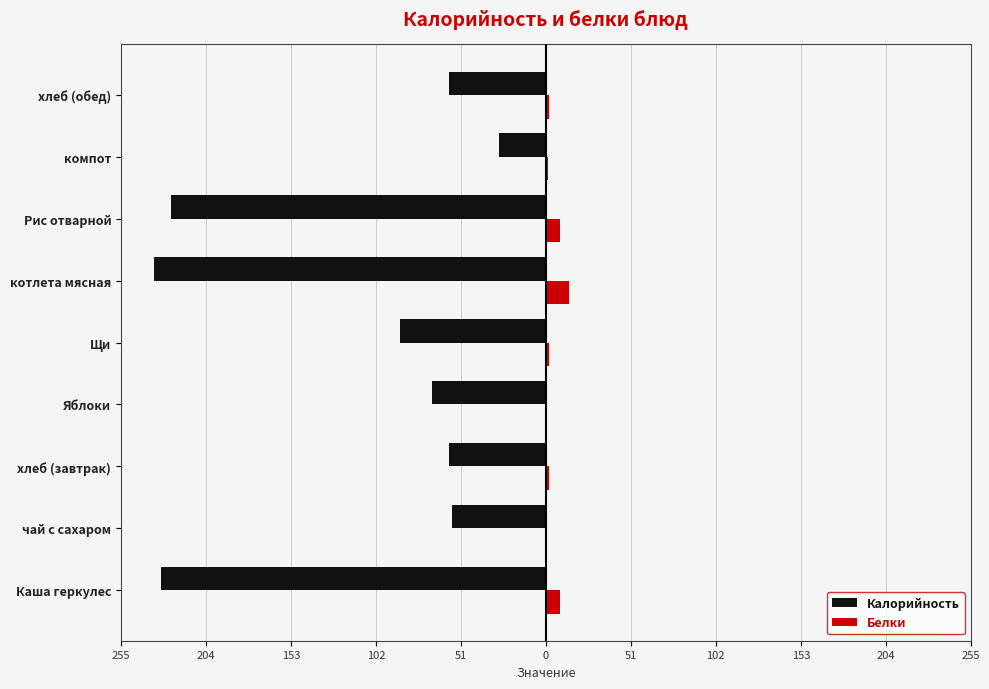

What are all the series names shown in the legend?

Калорийность, Белки